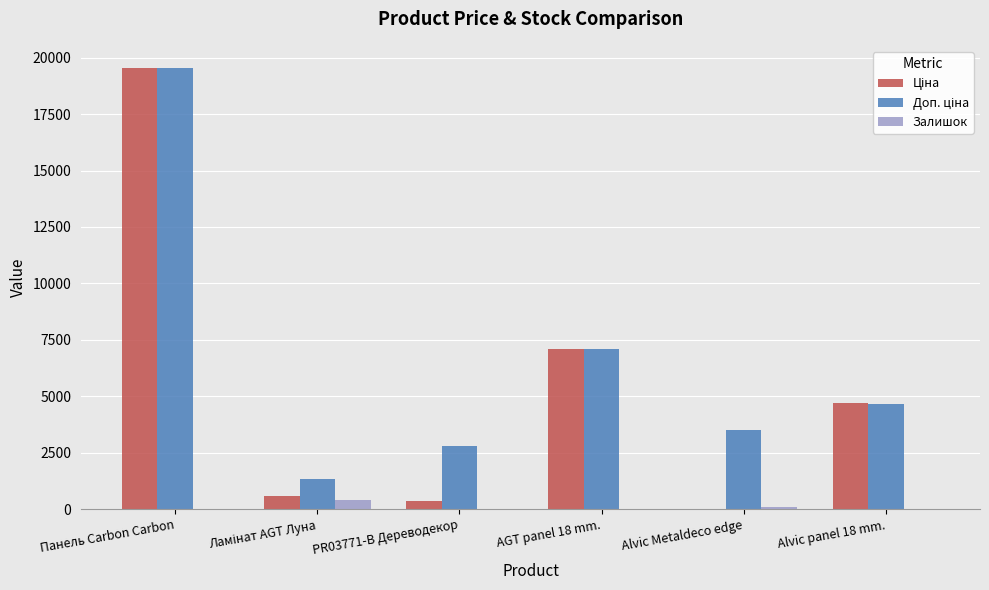

How many data points does each series have?

6